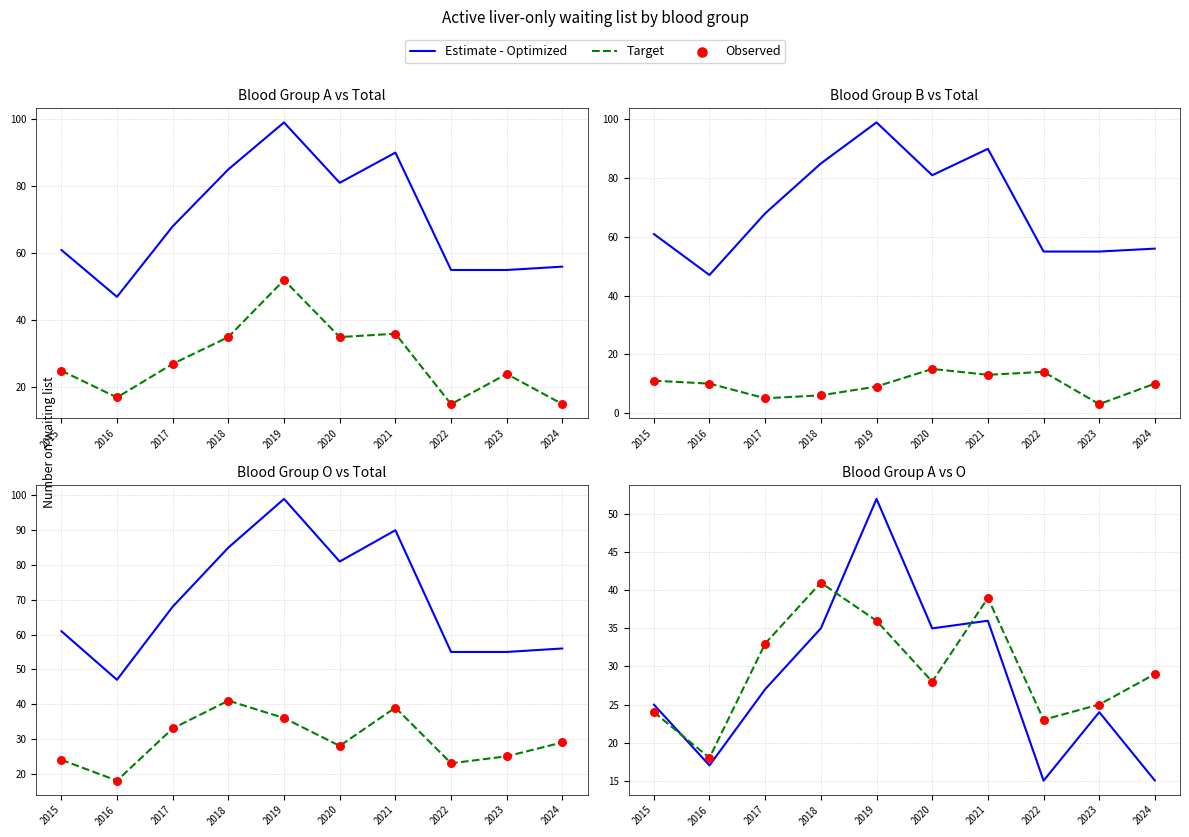

What is the total value across all series at 2021?

114